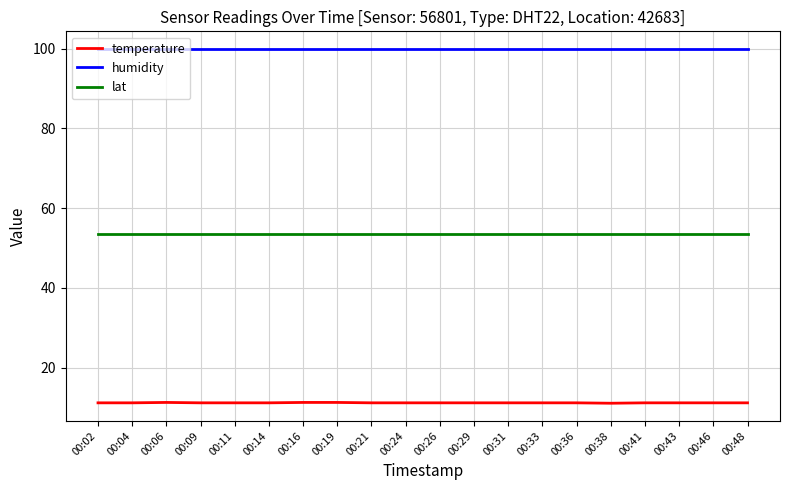

List the series in order of their overall mean, lowest first.

temperature, lat, humidity